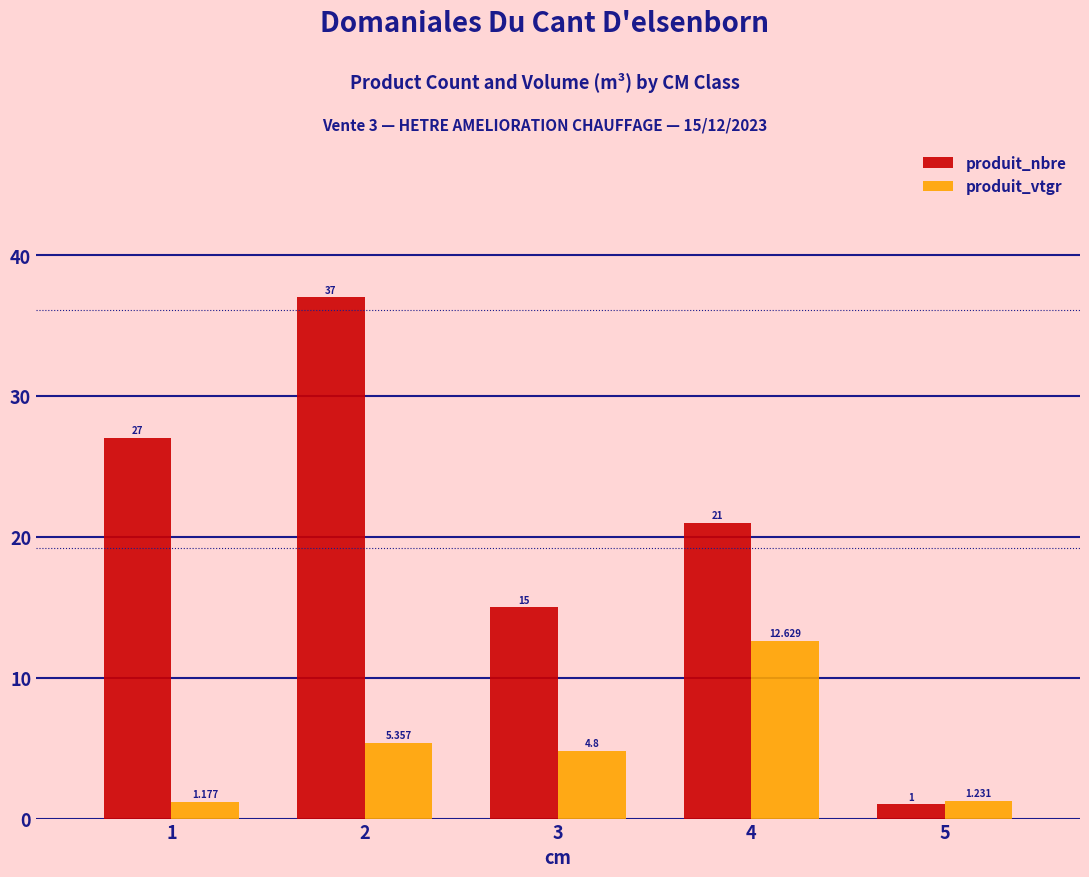

What is the total value across all series at 3?

19.8